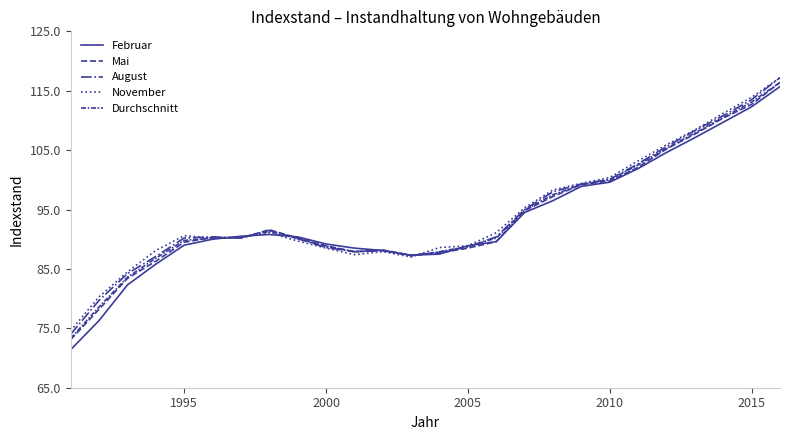

Reading left to right, transcribe all the data shown in this chart.

Februar: 71.4	76.3	82.3	85.8	89.0	90.0	90.5	90.8	90.4	89.2	88.5	88.1	87.3	87.5	88.9	89.6	94.5	96.5	98.9	99.6	101.9	104.6	107.1	109.7	112.3	115.7
Mai: 73.1	78.2	83.4	86.3	89.5	90.3	90.2	91.6	90.2	88.9	87.9	88.2	87.3	87.7	88.5	89.6	94.8	97.2	99.2	99.8	102.1	105.2	107.7	110.4	112.7	116.4
August: 74.0	79.7	84.2	87.1	90.2	90.4	90.2	91.5	90.1	88.6	87.9	88.1	87.3	87.8	88.7	90.4	95.0	98.0	99.3	100.1	102.7	105.6	108.3	110.8	113.5	117.2
November: 74.6	80.3	84.5	88.1	90.6	90.2	90.3	91.1	89.7	88.5	87.4	87.9	87.0	88.6	88.9	91.1	95.3	98.3	99.4	100.4	103.2	105.9	108.4	111.2	113.9	117.2
Durchschnitt: 73.3	78.6	83.6	86.8	89.8	90.2	90.3	91.3	90.1	88.8	87.9	88.1	87.2	87.9	88.8	90.2	94.9	97.5	99.2	100.0	102.5	105.3	107.9	110.5	113.1	116.4